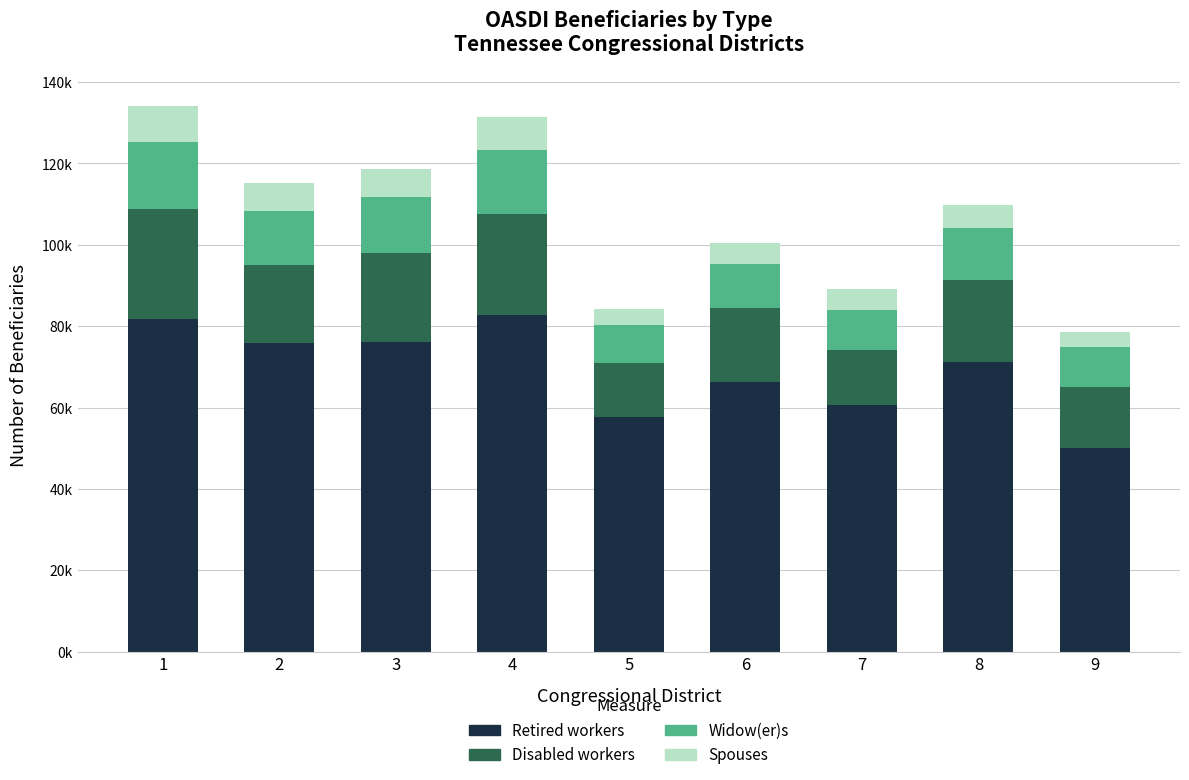

Are the bars horizontal?

No